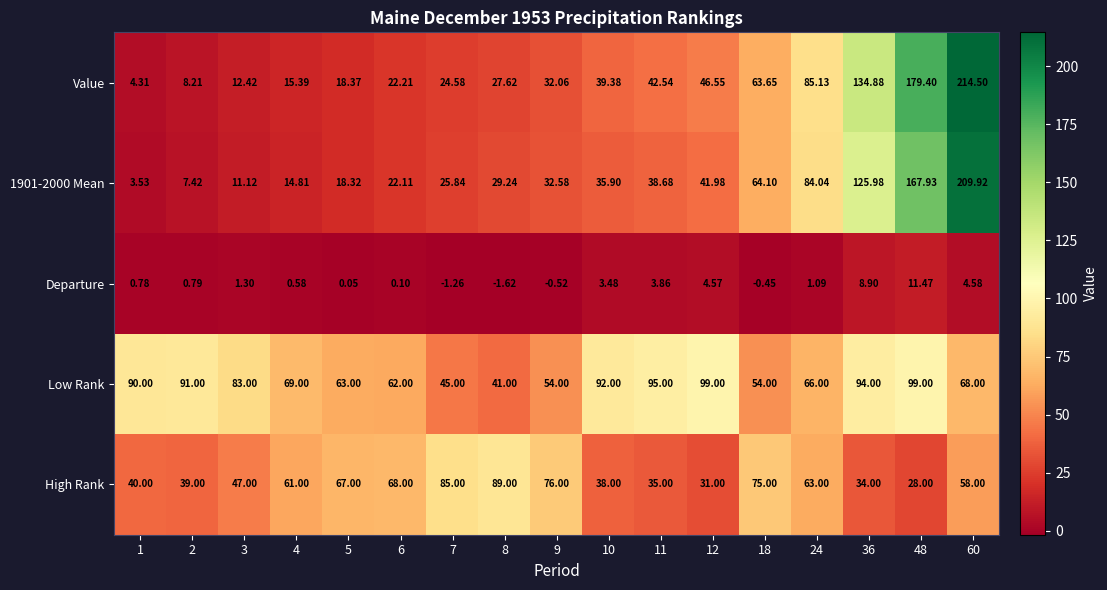

Which series has the largest range (max minus min)?

Value